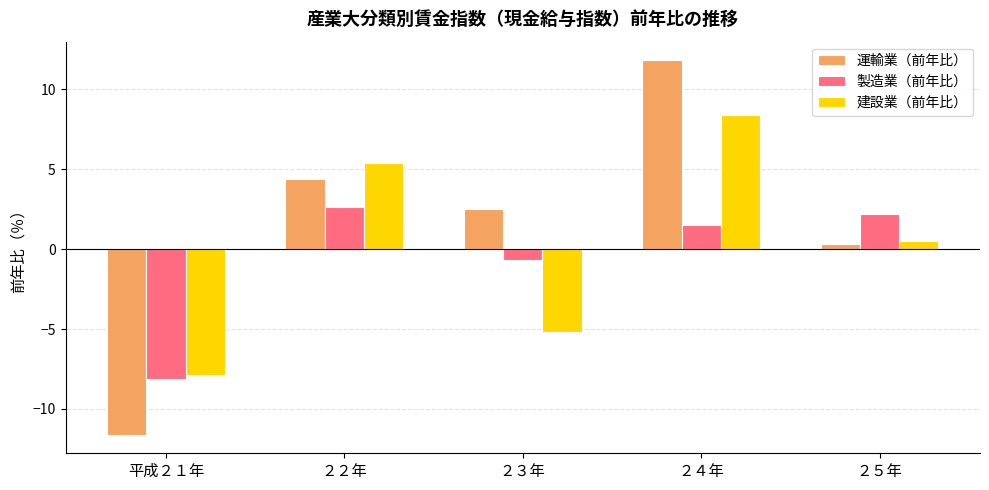

Reading left to right, list all the values displayed in this chart.

運輸業（前年比）: 平成２１年=-11.6	２２年=4.4	２３年=2.5	２４年=11.8	２５年=0.3
製造業（前年比）: 平成２１年=-8.1	２２年=2.6	２３年=-0.7	２４年=1.5	２５年=2.2
建設業（前年比）: 平成２１年=-7.9	２２年=5.4	２３年=-5.2	２４年=8.4	２５年=0.5